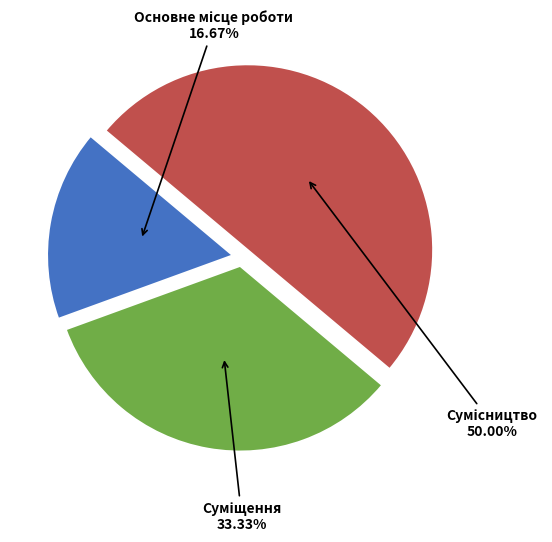

To the nearest percent, what is the combined percentage of Основне місце роботи and Суміщення?

50%